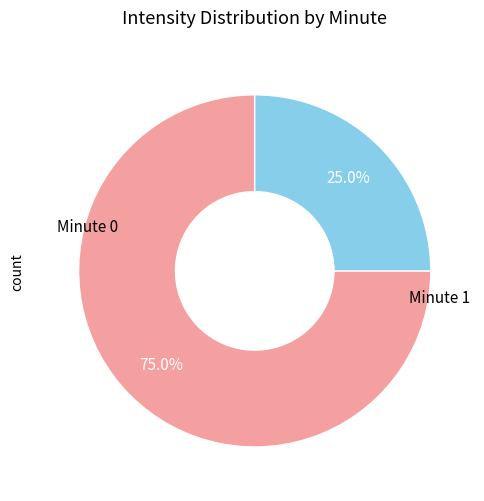

Is there a majority slice in this chart?

Yes